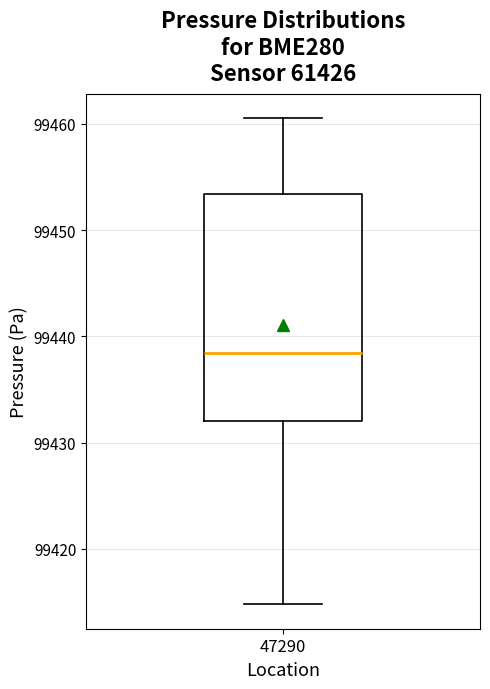

Read this box plot against the y-axis: the position of the median line, the range covered by the box, and the ends of both whiskers. The values are not printed on the chart, so give them approximately, as read against the axis.

median 99438, box 99432 to 99453, whiskers 99415 to 99461